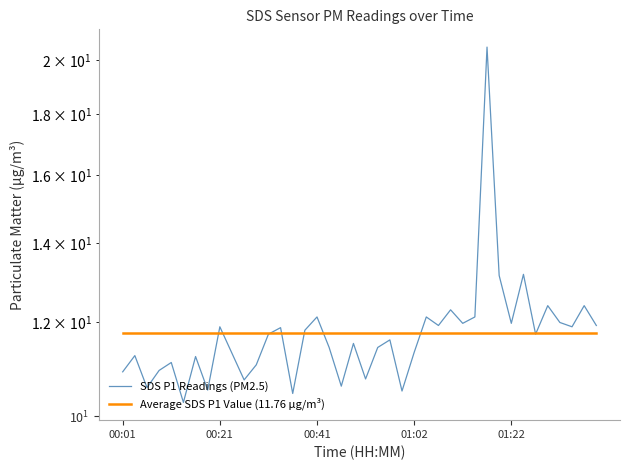

The value of Average SDS P1 Value (11.76 μg/m³) at 01:22 is 11.8. True or false?

True